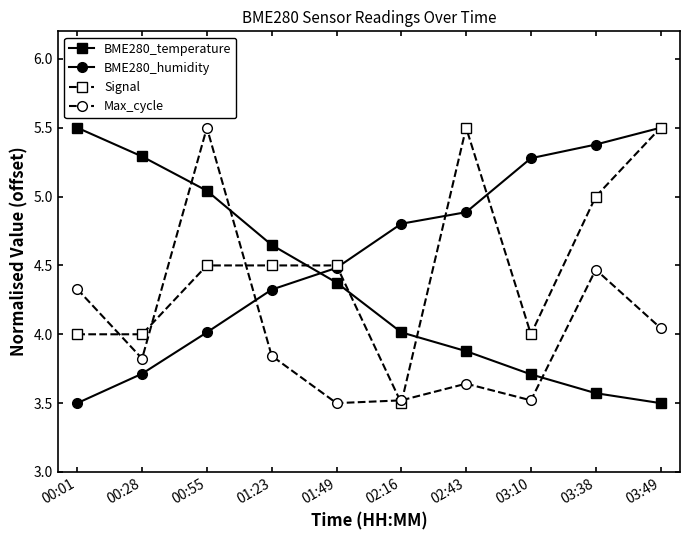

What is the difference between the BME280_temperature values at 03:10 and 01:49?

0.7